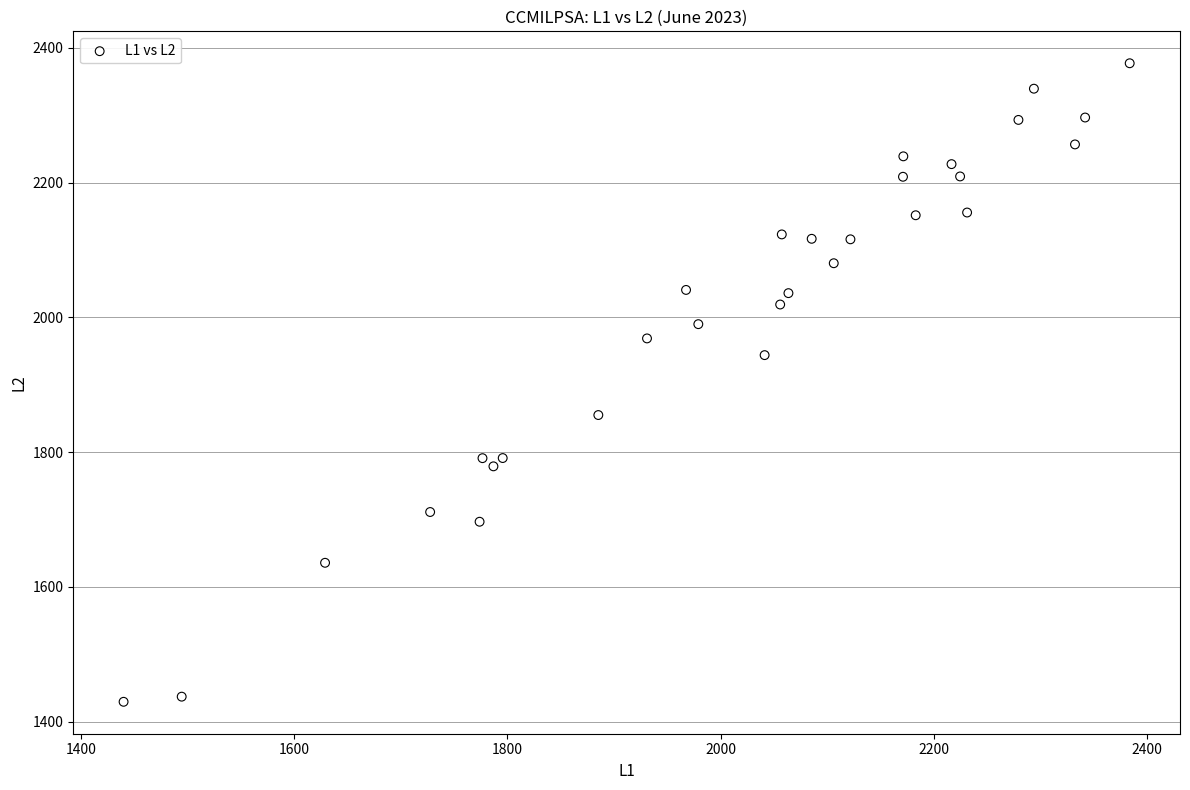

What is the range of Y values (max minus min)?

947.7